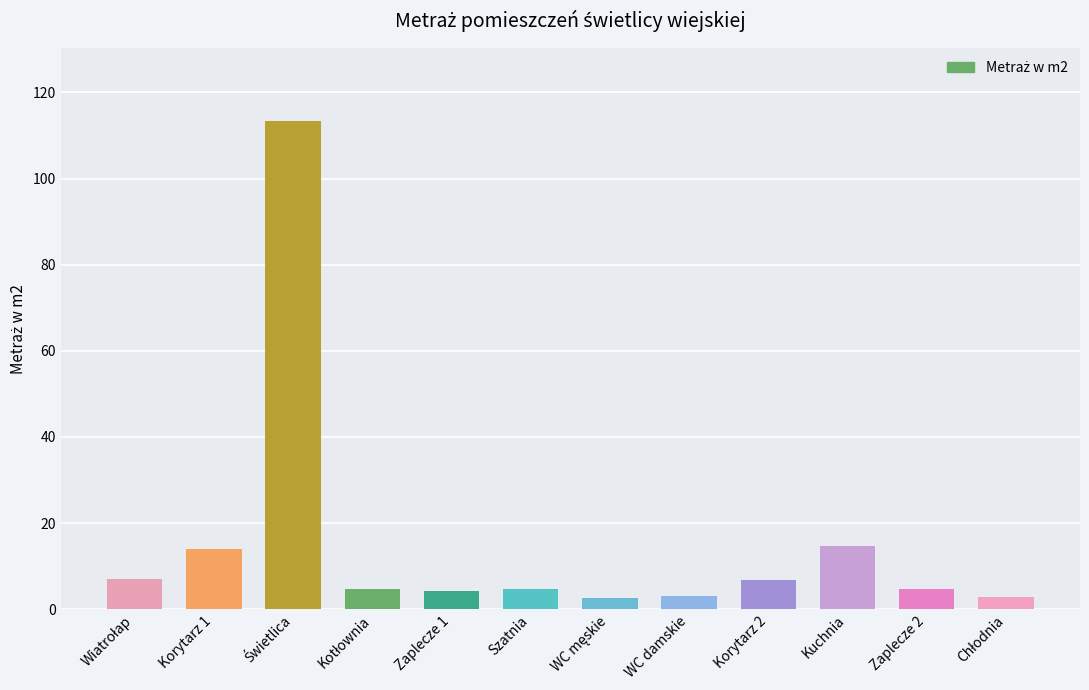

At which label is the value closest to 57?

Kuchnia